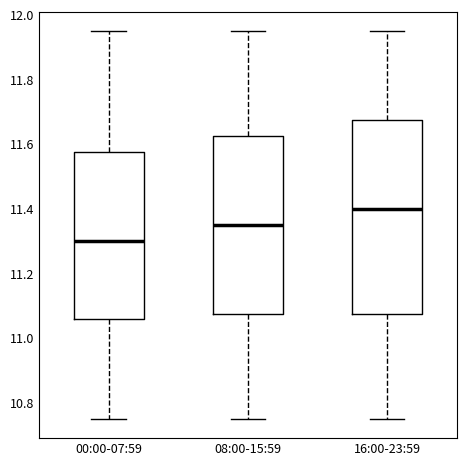

Where does the lower whisker of the box for 00:00-07:59 end on the y-axis? The values are not printed on the chart, so give them approximately, as read against the axis.

10.76